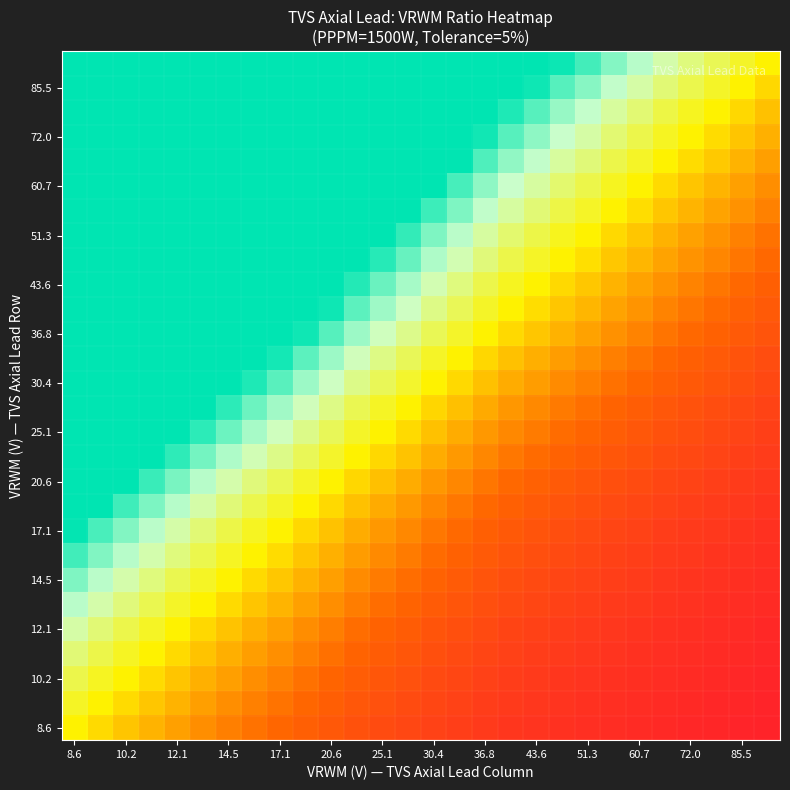

How many series are shown in this chart?

28